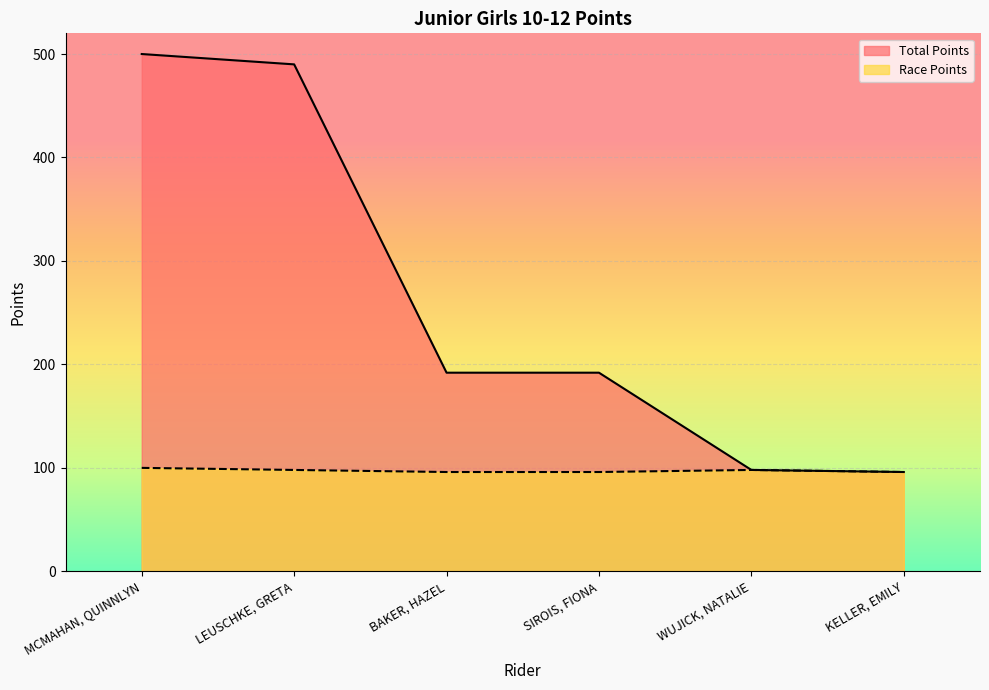

What are all the series names shown in the legend?

Total Points, Race Points